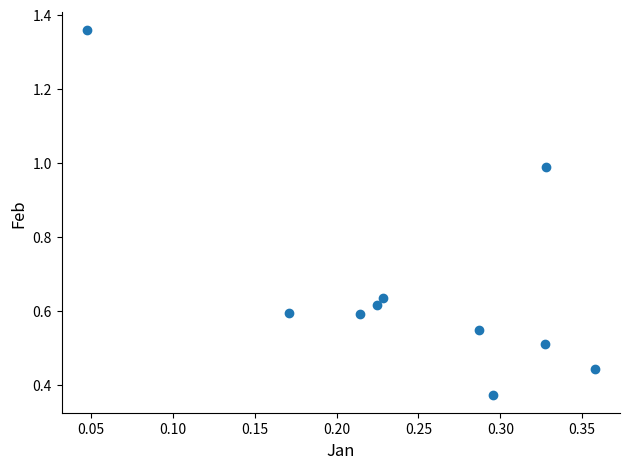

What is the range of X values (max minus min)?

0.3